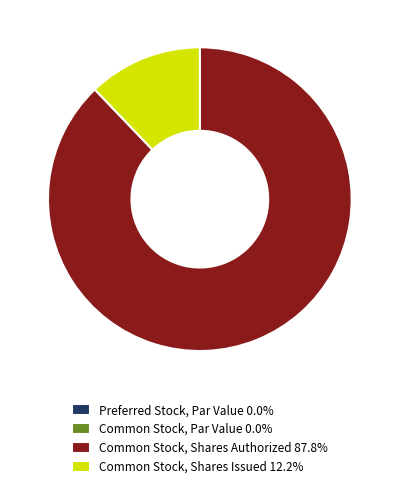

Is there a majority slice in this chart?

Yes